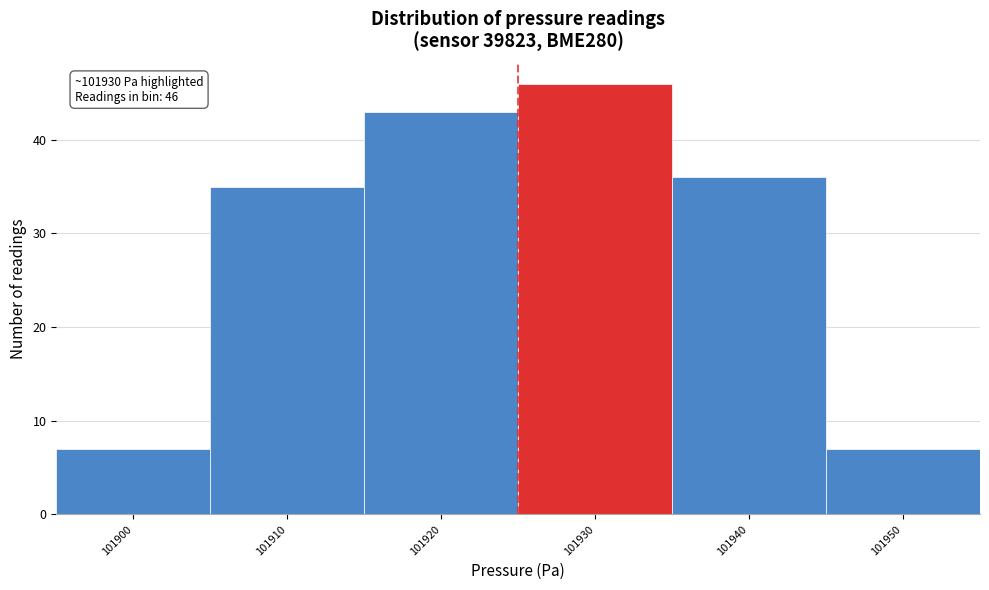

Reading left to right, extract all data points from this chart.

101900=7	101910=35	101920=43	101930=46	101940=36	101950=7